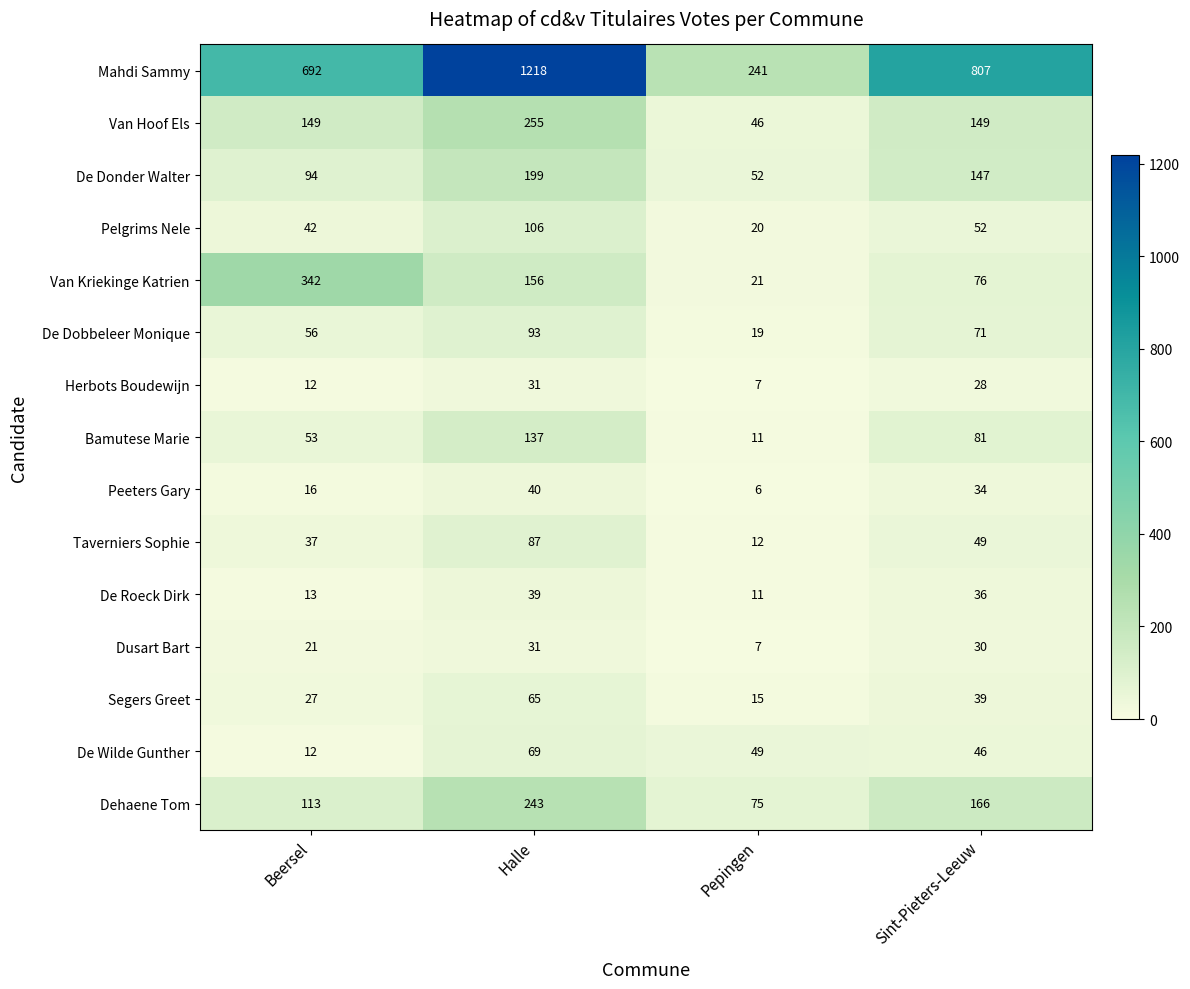

At Sint-Pieters-Leeuw, list the series in order from largest to smallest.

Mahdi Sammy, Dehaene Tom, Van Hoof Els, De Donder Walter, Bamutese Marie, Van Kriekinge Katrien, De Dobbeleer Monique, Pelgrims Nele, Taverniers Sophie, De Wilde Gunther, Segers Greet, De Roeck Dirk, Peeters Gary, Dusart Bart, Herbots Boudewijn